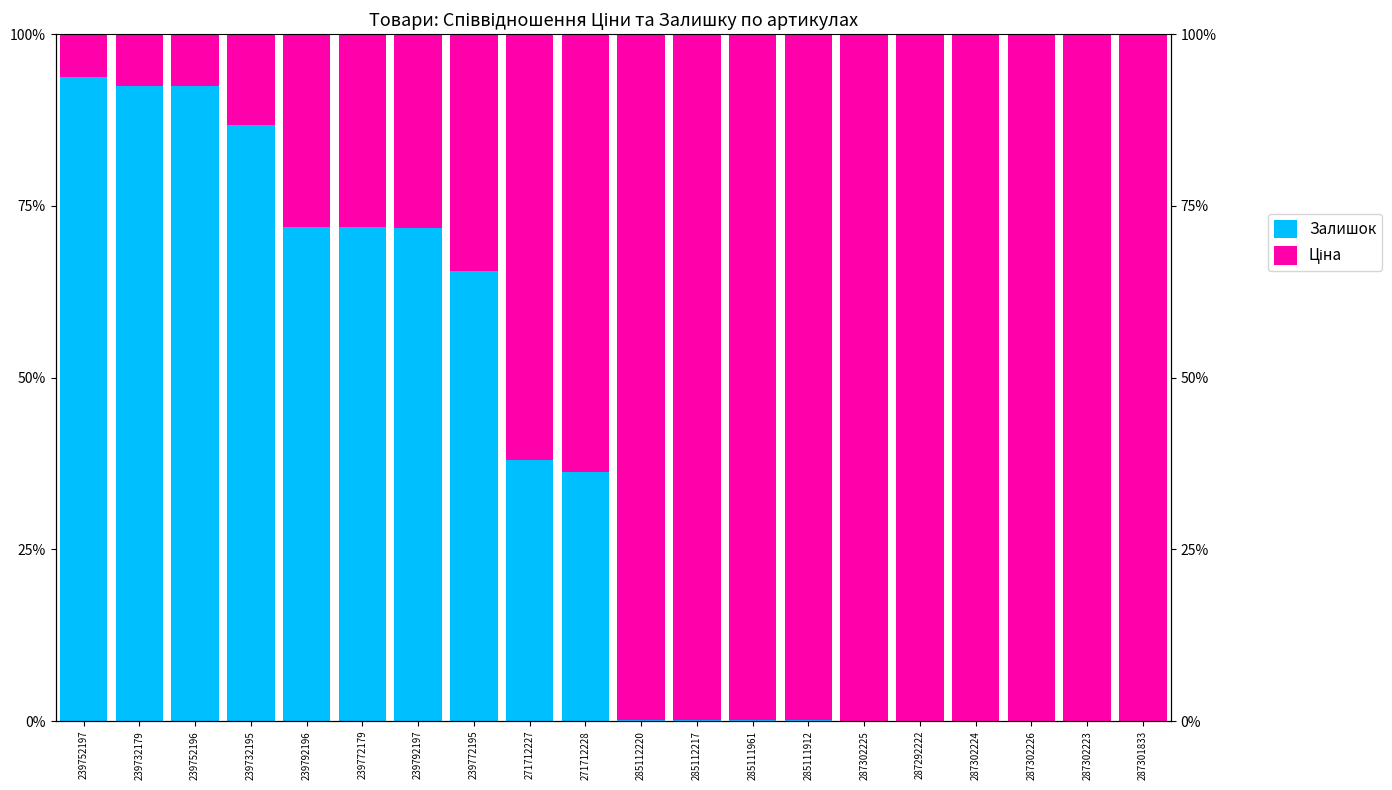

Which series has the largest range (max minus min)?

Залишок